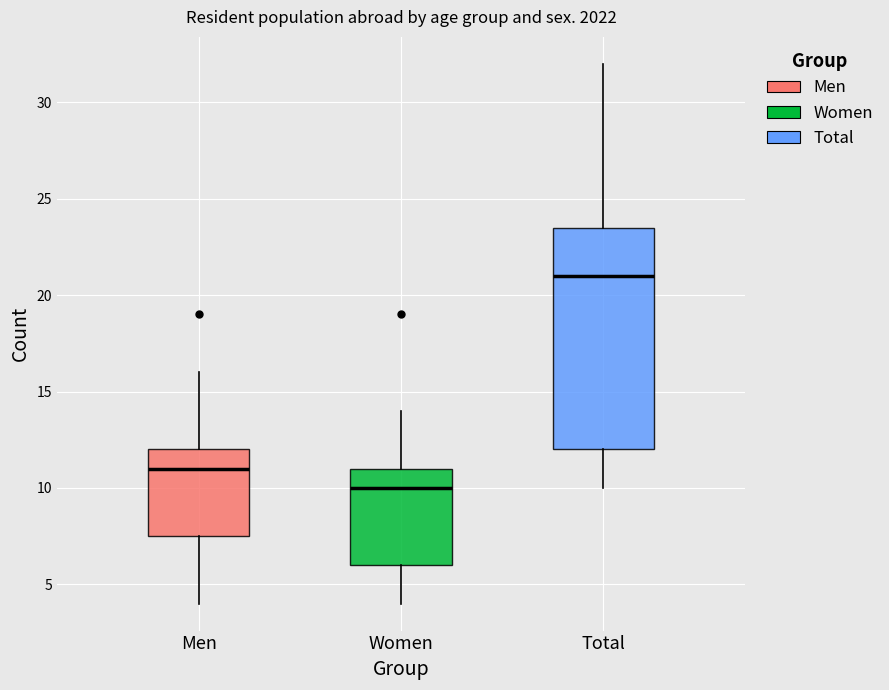

Reading left to right, transcribe this box plot: for each box, give where its median line is, the range the box spans, and where its two whiskers end, as read against the y-axis. The values are not printed on the chart, so give them approximately, as read against the axis.

Men: median 11.0, box 7.5 to 12.0, whiskers 4.0 to 16.0
Women: median 10.0, box 6.0 to 11.0, whiskers 4.0 to 14.0
Total: median 21.0, box 12.0 to 23.5, whiskers 10.0 to 32.0